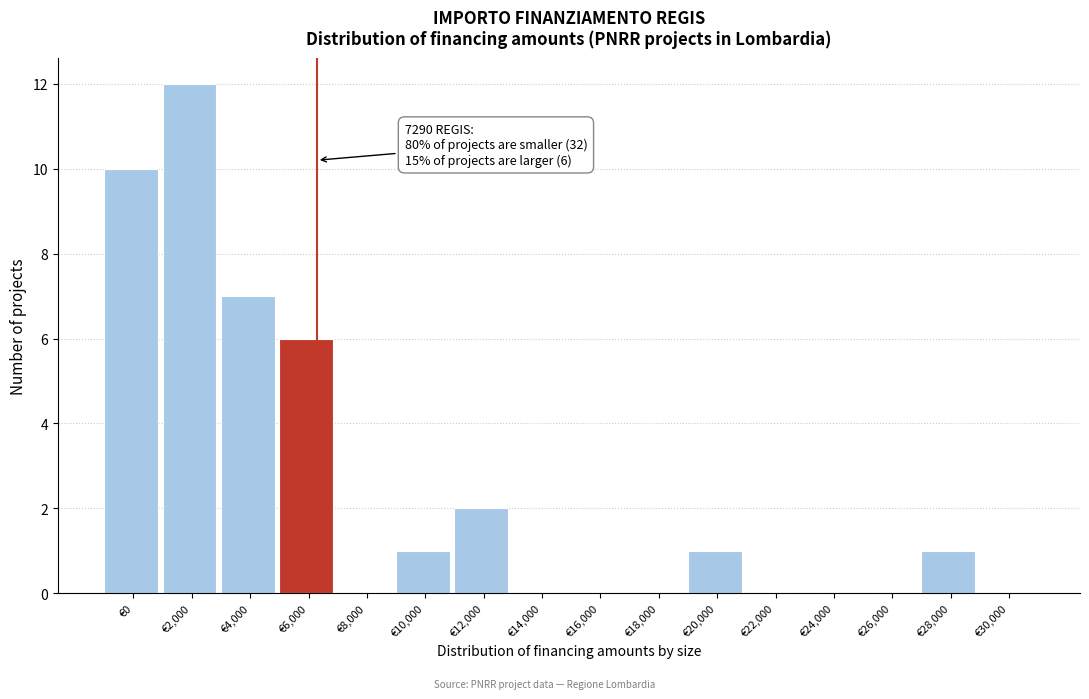

Reading right to left, what are all the values shown in this chart?

€30,000=0	€28,000=1	€26,000=0	€24,000=0	€22,000=0	€20,000=1	€18,000=0	€16,000=0	€14,000=0	€12,000=2	€10,000=1	€8,000=0	€6,000=6	€4,000=7	€2,000=12	€0=10